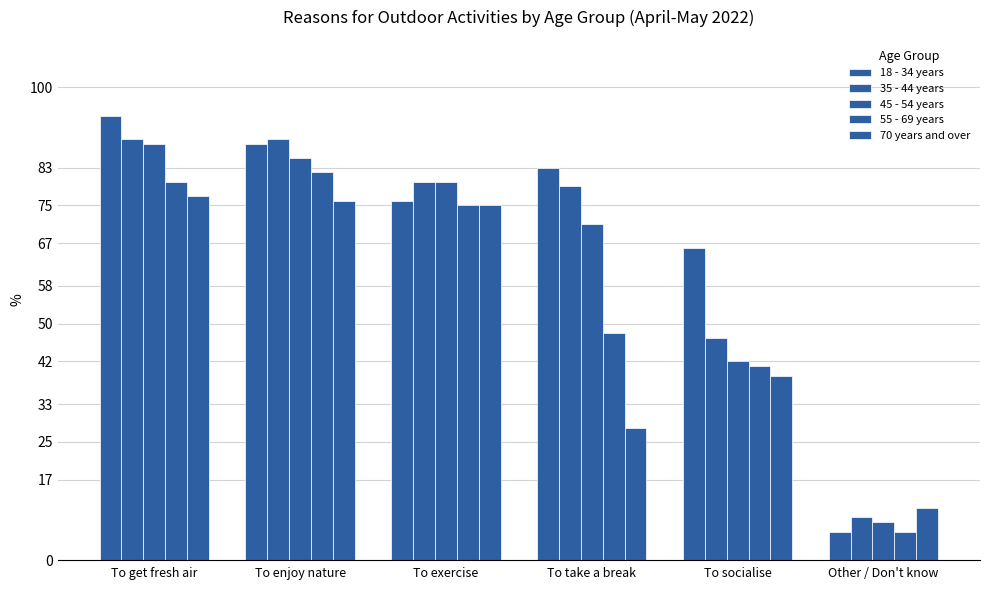

At how many categories does at least one series exceed 51?

5